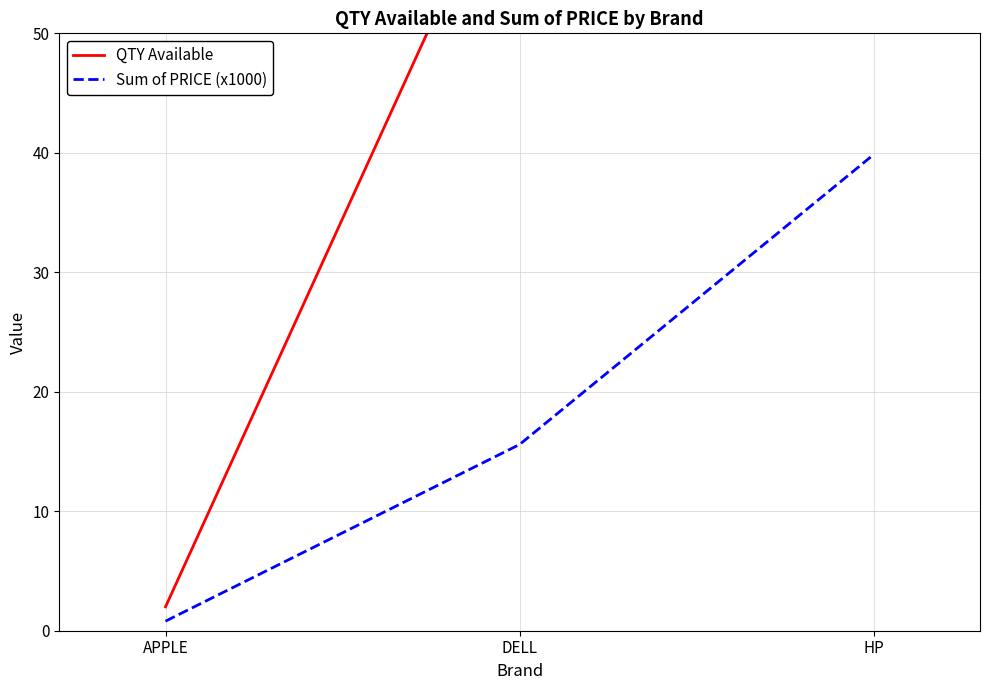

True or false: QTY Available has a value of 2.0 at APPLE.

True